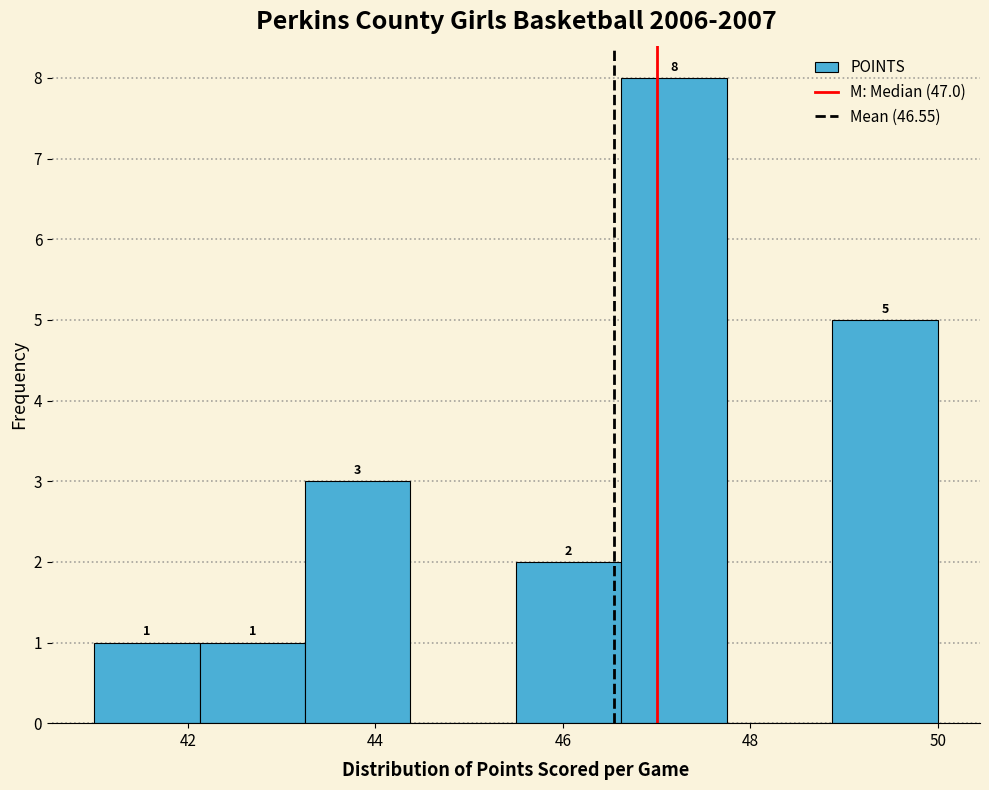

Over which range of the x-axis is the bar tallest?

46.6 to 47.8